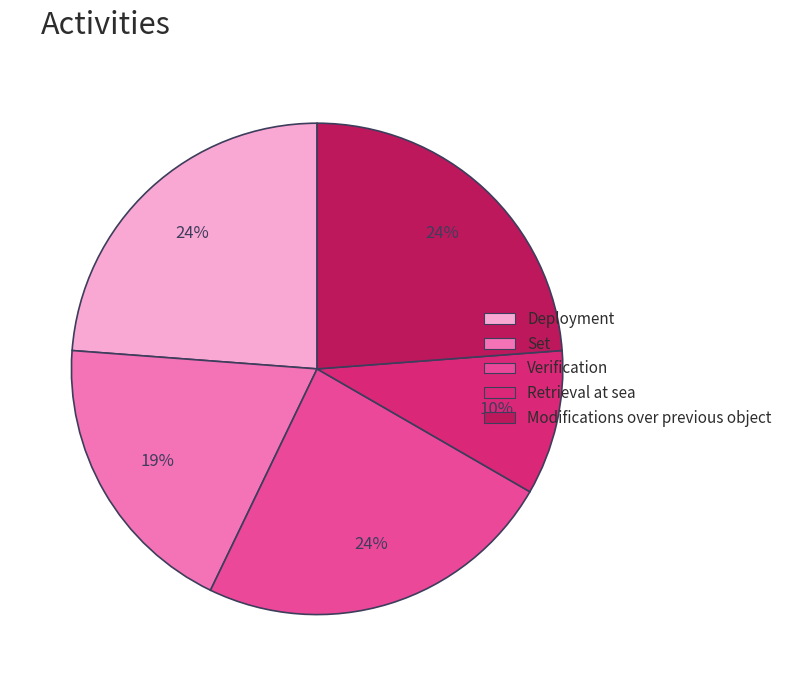

Is it true that Modifications over previous object is 24% of the pie?

True